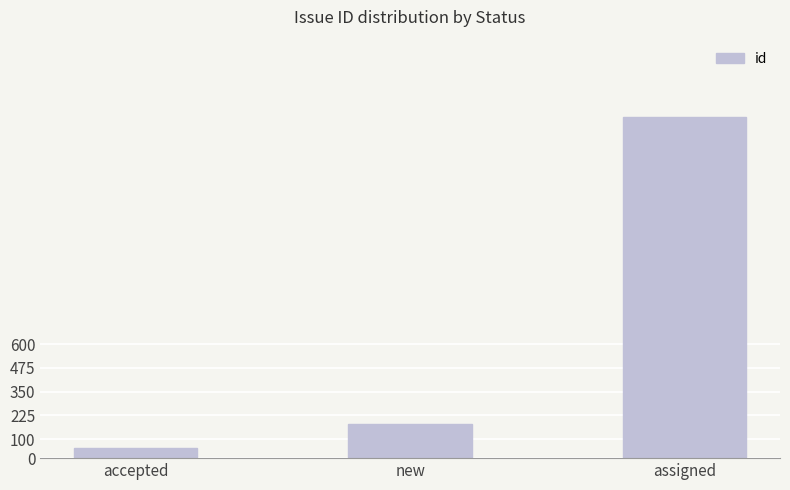

What position from the left is assigned?

3